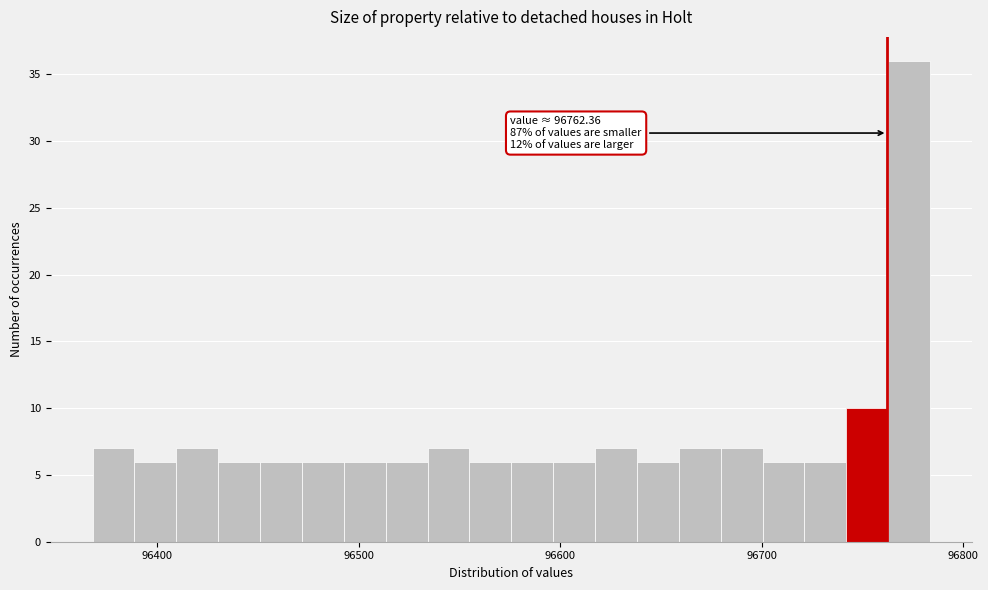

Around what value on the x-axis is the tallest bar? Give the approximate position of its centre, as read against the axis.

96770